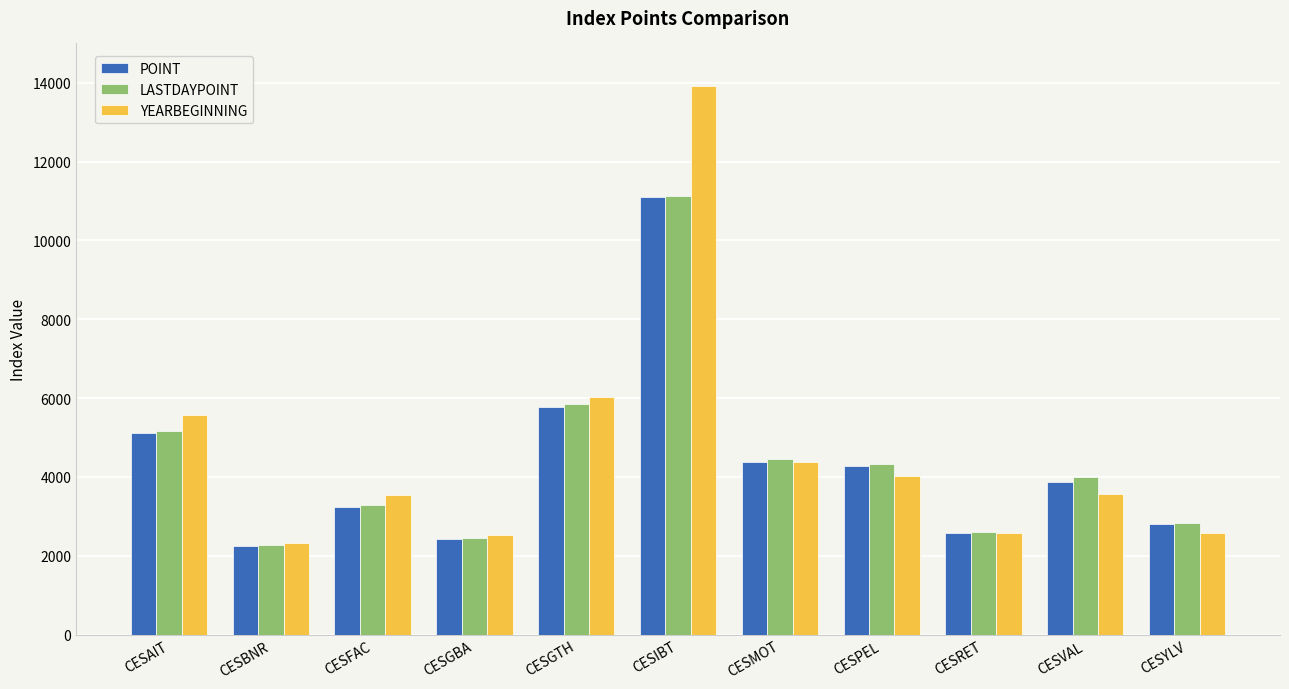

What is the sum of the LASTDAYPOINT values at CESIBT and CESMOT?

15585.7